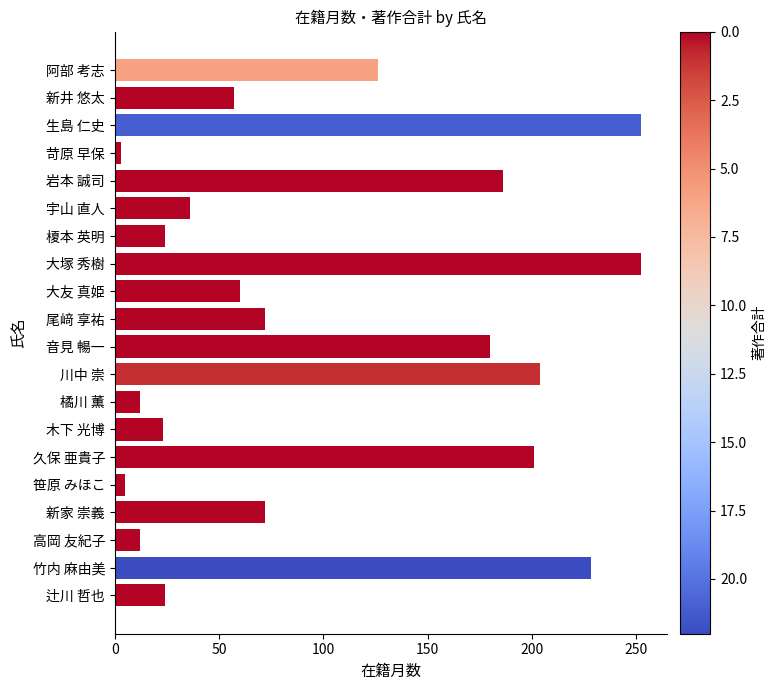

What is the change in value from 新家 崇義 to 大塚 秀樹?

+180